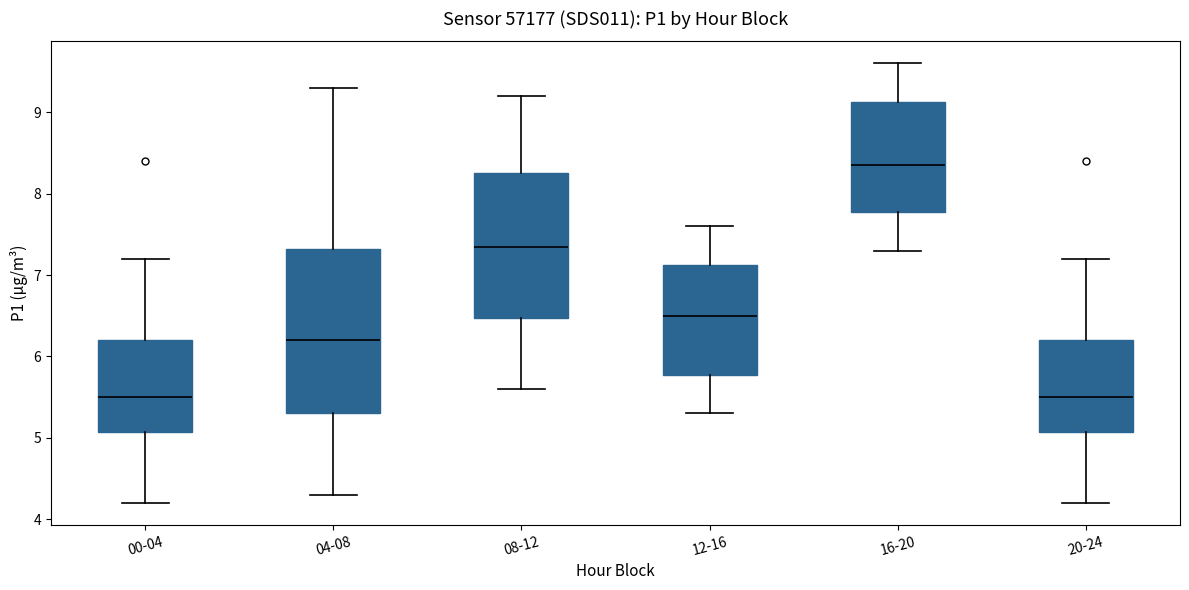

Where is the lower edge of the box for 08-12 on the y-axis? The values are not printed on the chart, so give them approximately, as read against the axis.

6.5